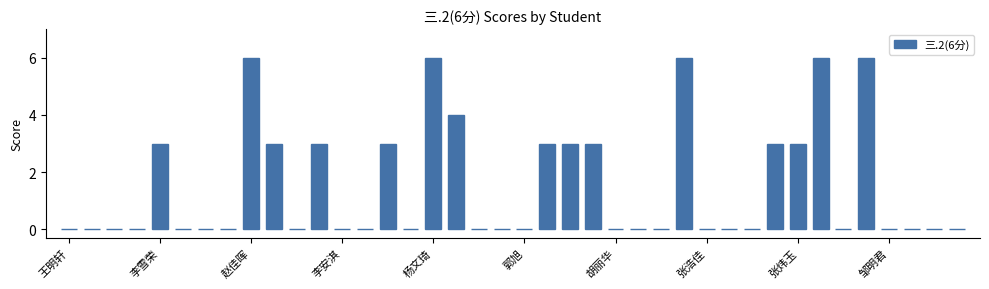

What is the average value?

2